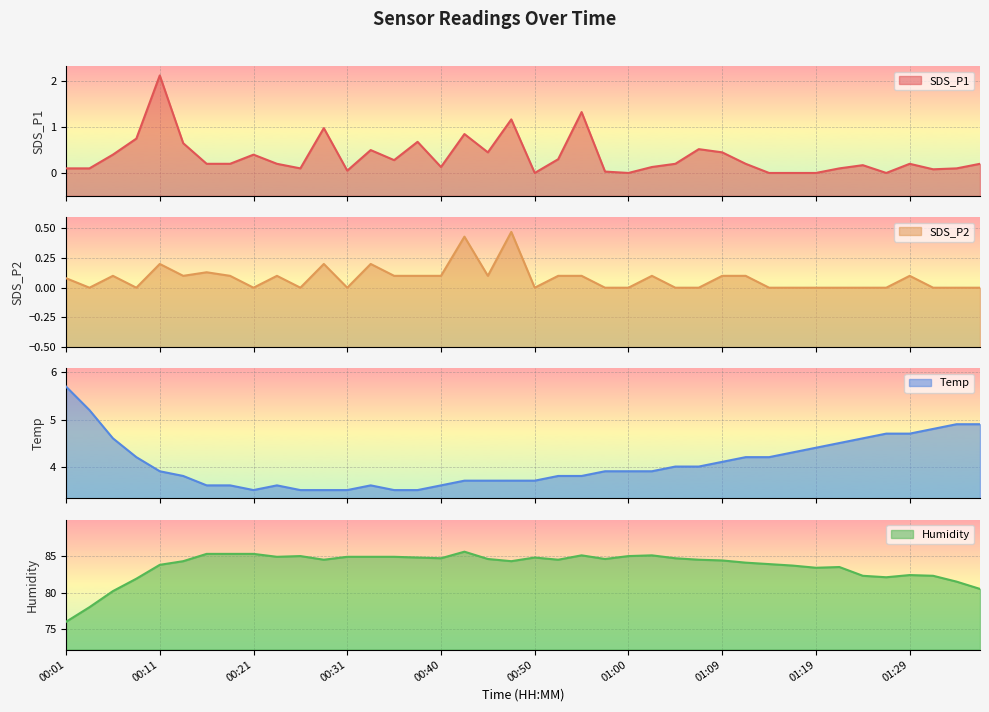

What is the difference between the second highest and minimum values in the Humidity series?

9.3